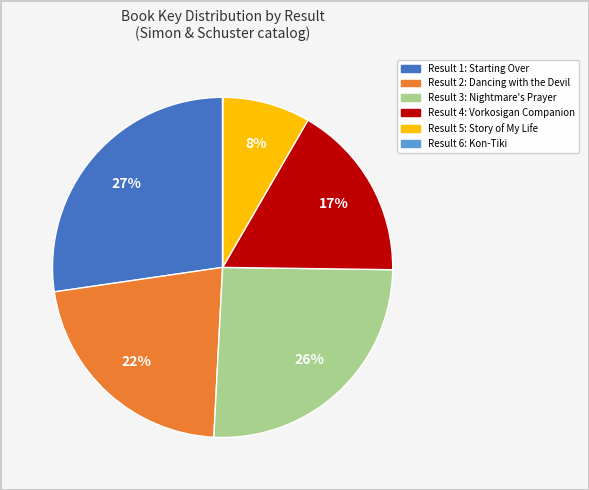

Is there any slice that represents more than half of the pie?

No